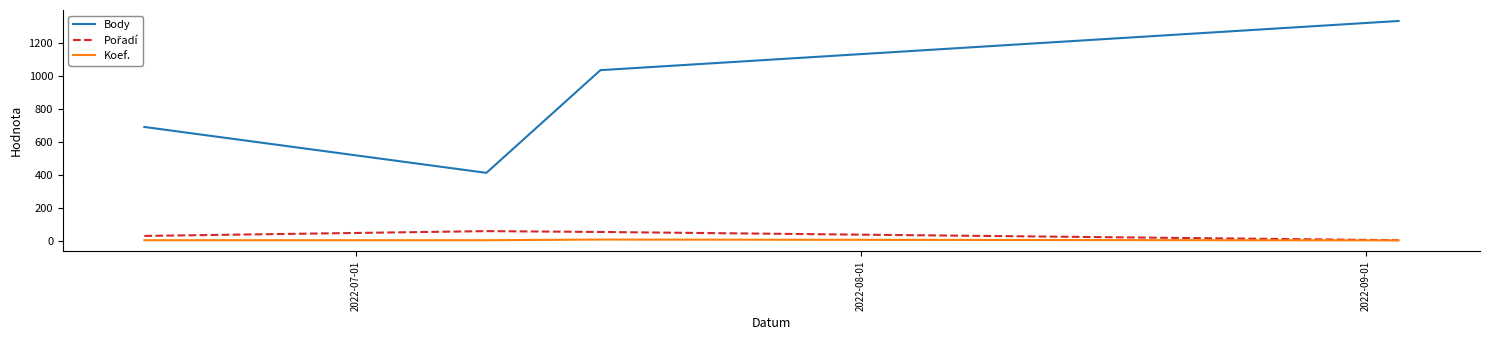

What is the minimum value for Body?

411